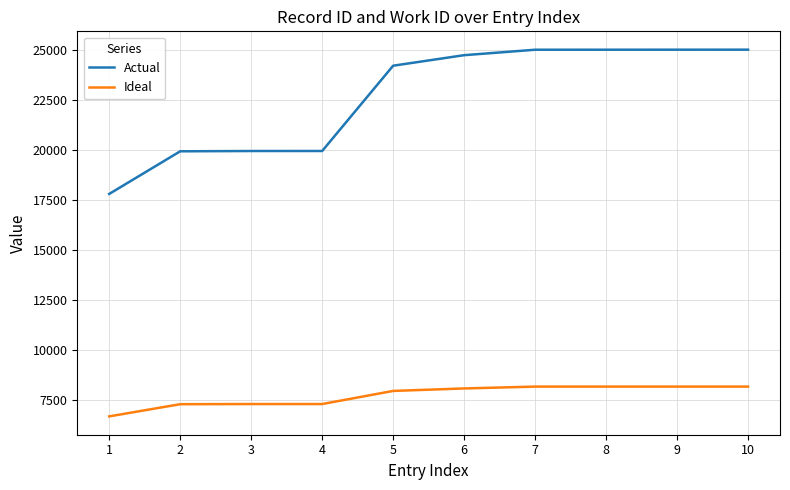

Which series has the widest spread of values?

Actual